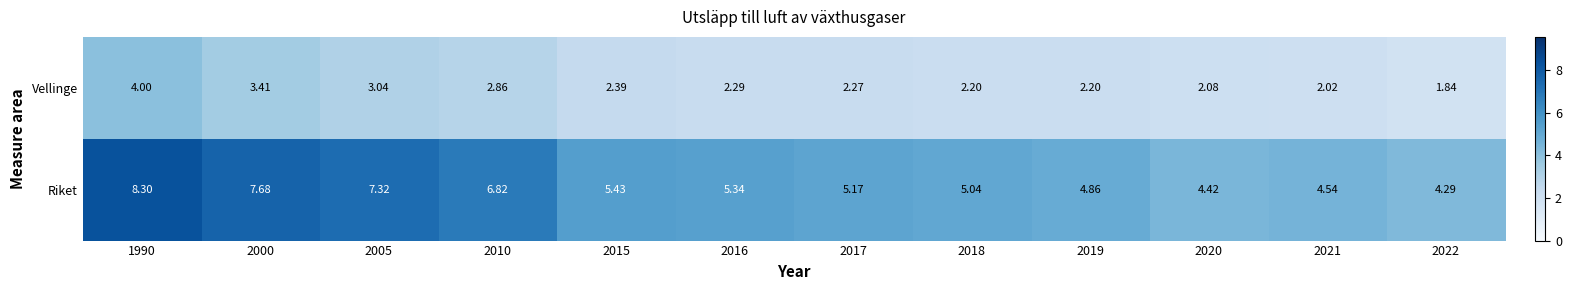

Count the number of data series in this chart.

2